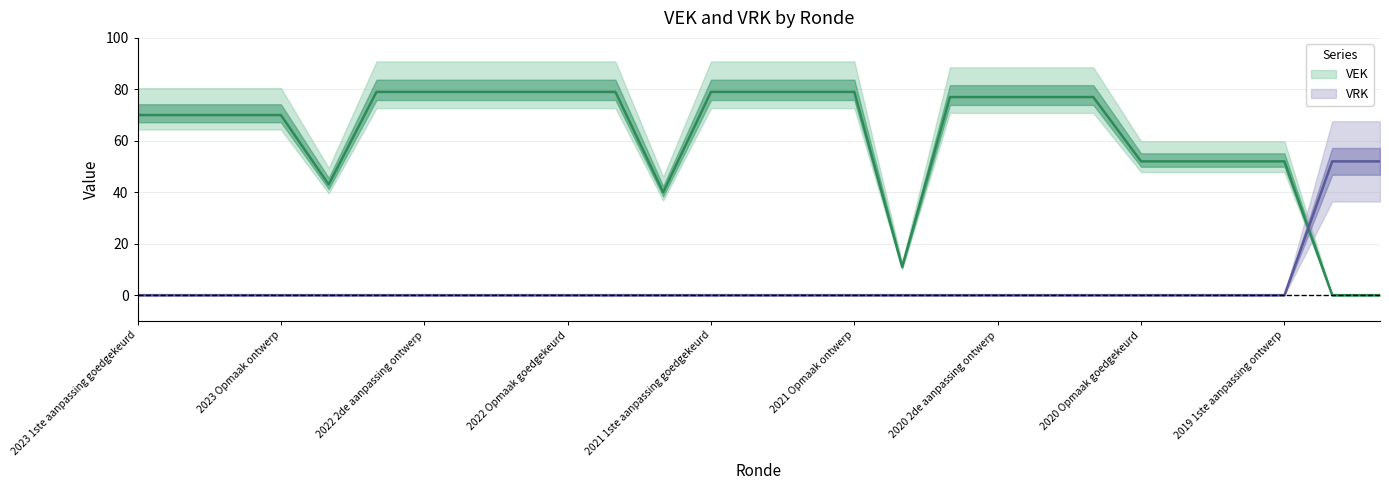

What is the label of the 27th point from the right?

2023 1ste aanpassing goedgekeurd